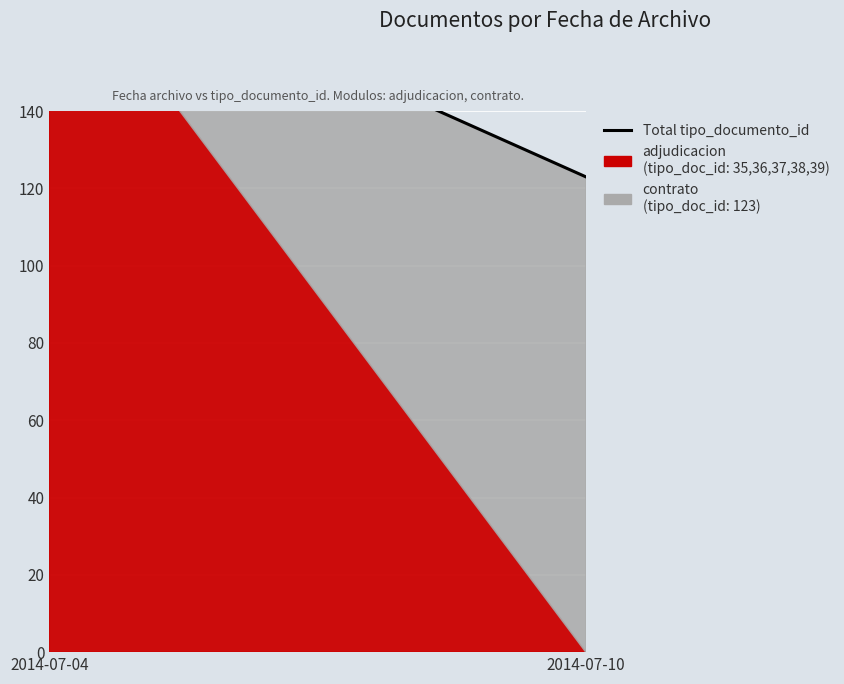

What is the difference between the values at 2014-07-10 and 2014-07-04?

62